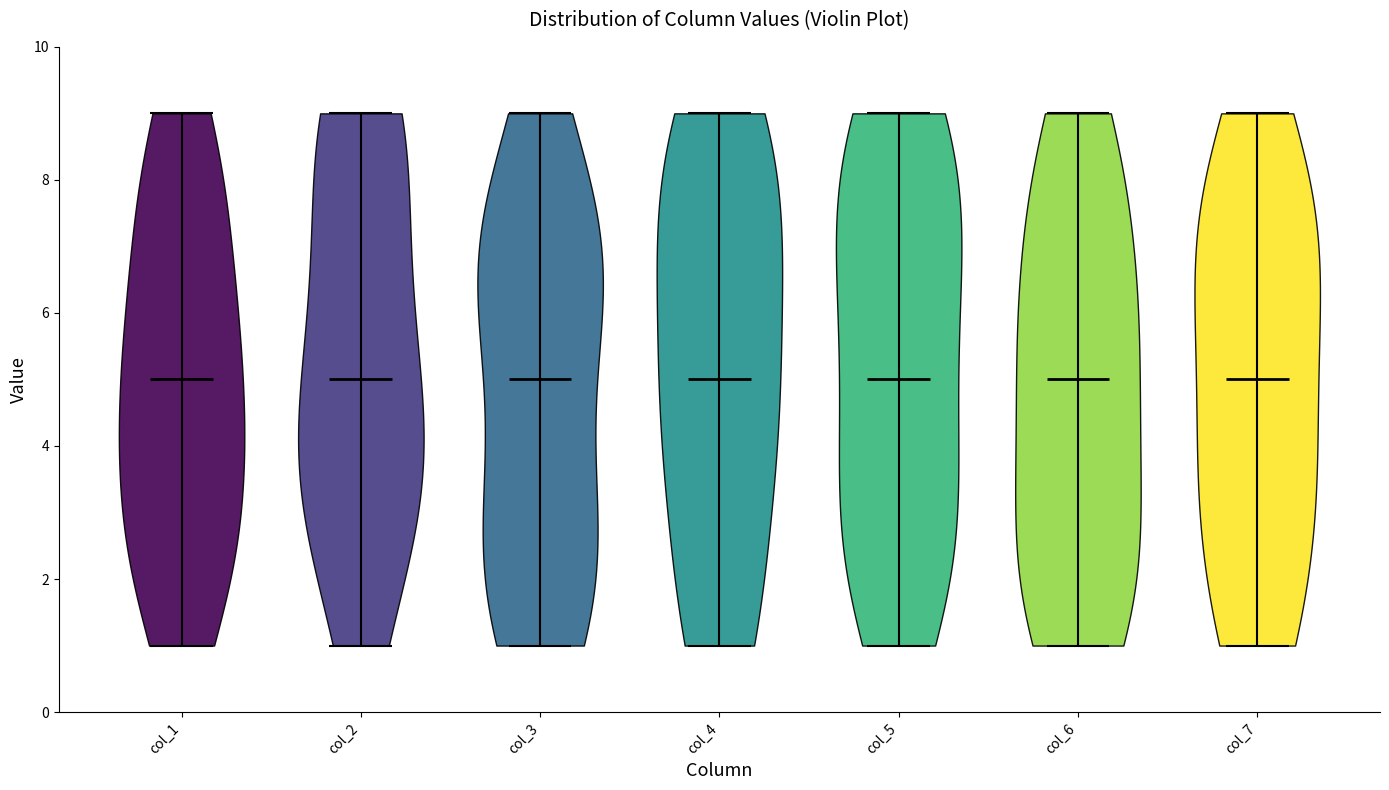

Reading left to right, read every violin against the y-axis: where its median line is, and the lowest and highest points it reaches. The values are not printed on the chart, so give them approximately, as read against the axis.

col_1: median line 5, lowest point 1, highest point 9
col_2: median line 5, lowest point 1, highest point 9
col_3: median line 5, lowest point 1, highest point 9
col_4: median line 5, lowest point 1, highest point 9
col_5: median line 5, lowest point 1, highest point 9
col_6: median line 5, lowest point 1, highest point 9
col_7: median line 5, lowest point 1, highest point 9